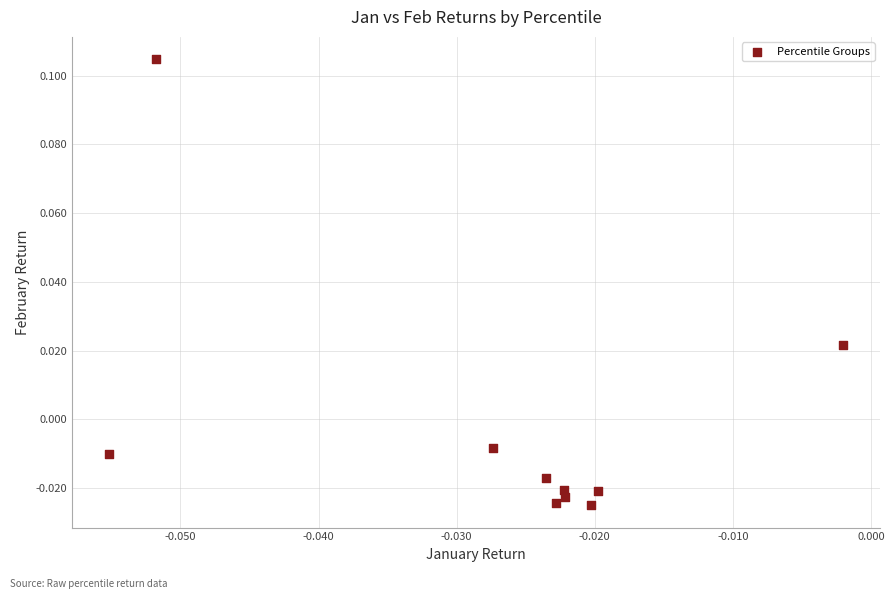

How many points are shown in the scatter plot?

10